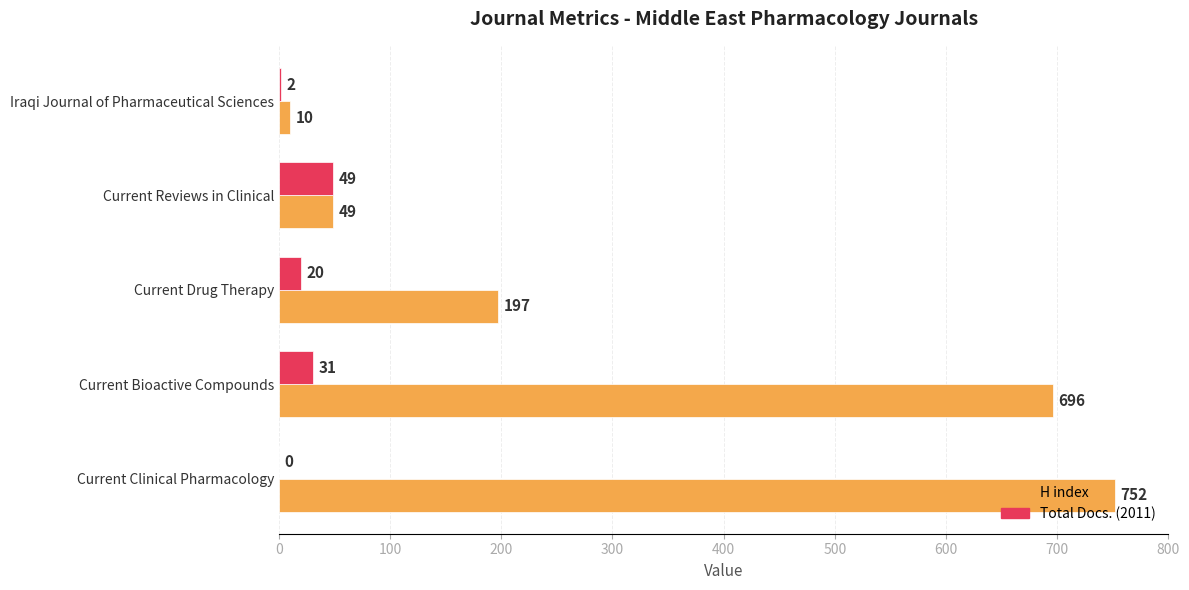

Read the H index value at Current Drug Therapy.

197